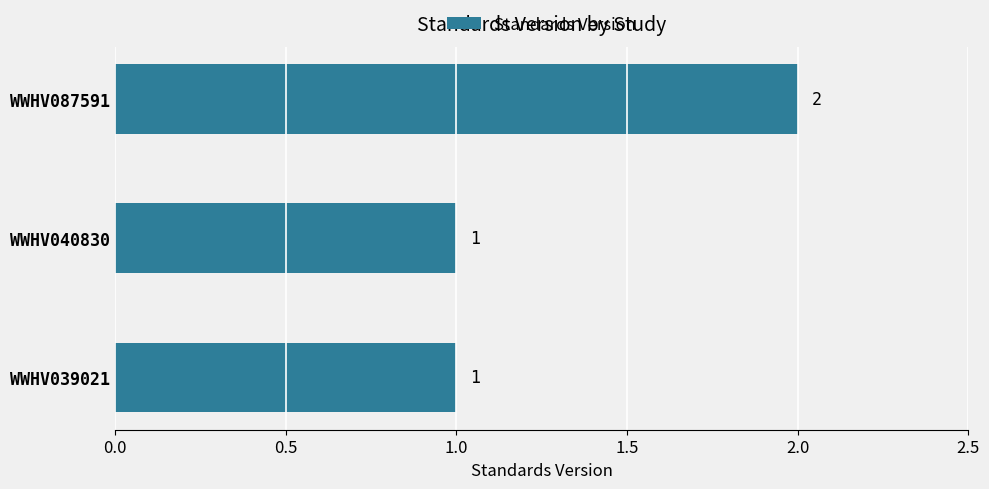

Does the chart contain any negative values?

No